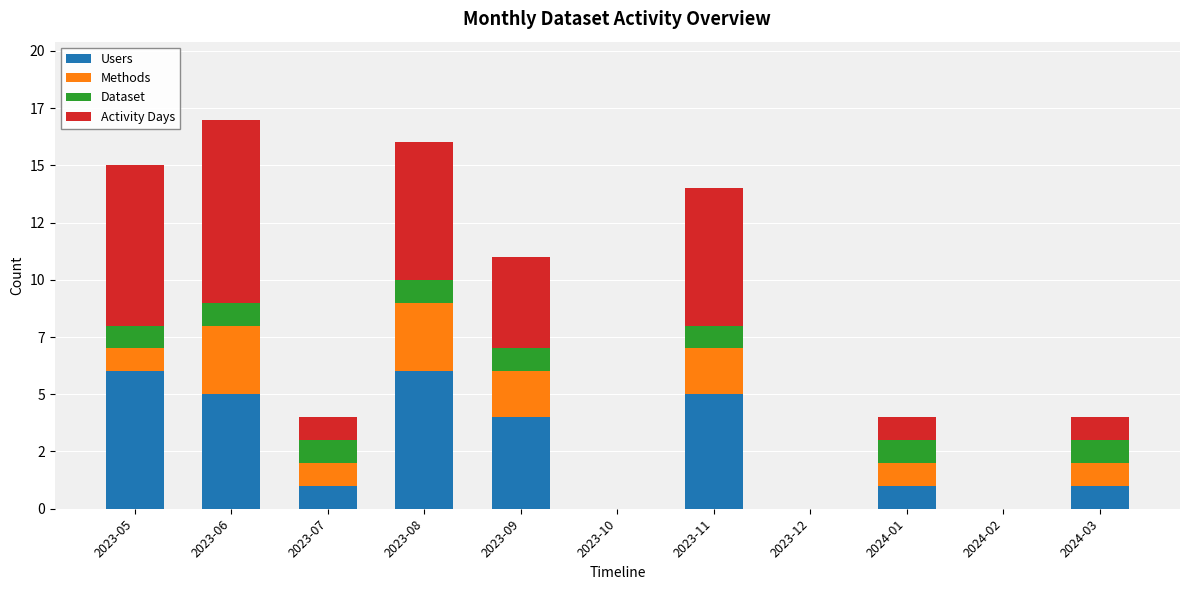

The value of Users at 2023-08 is 4. True or false?

False